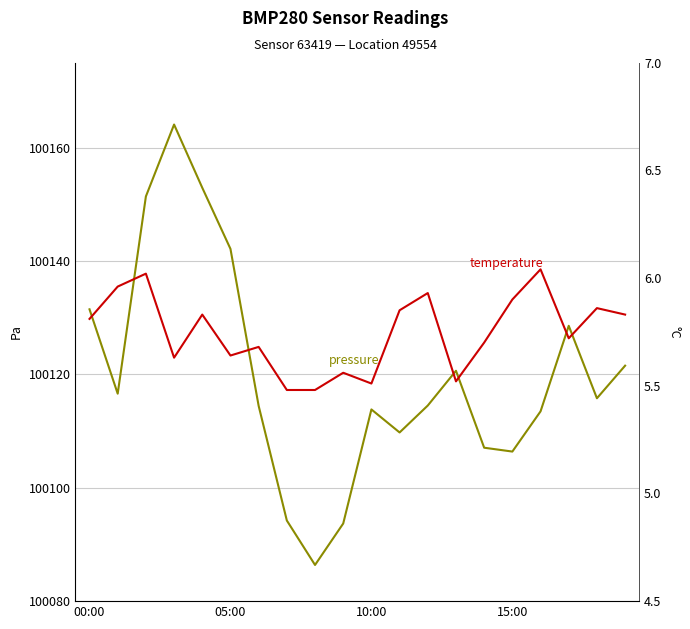

What position from the left is 8?

9